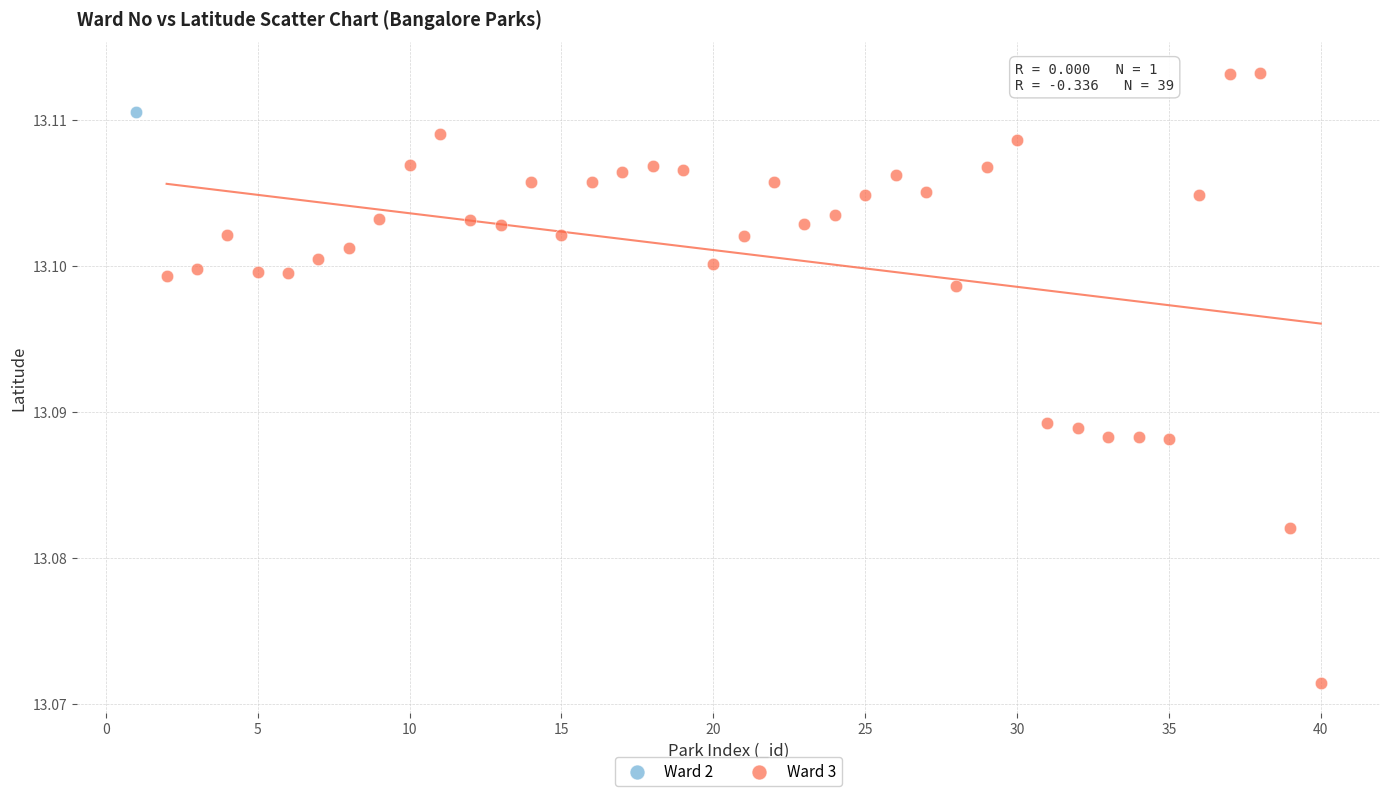

What are all the series names shown in the legend?

Ward 2, Ward 3